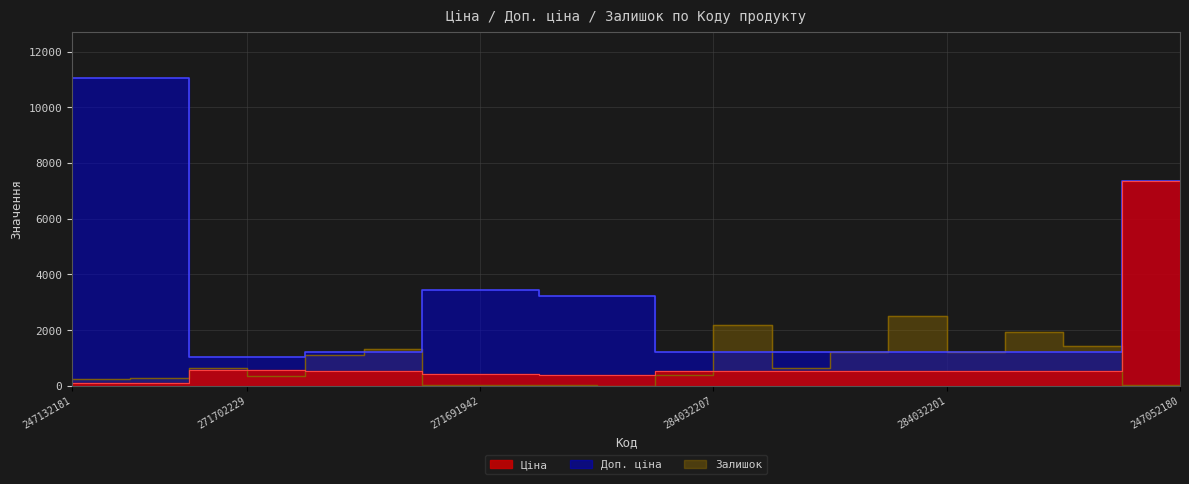

What is the total value across all series at 271681942?

3642.4